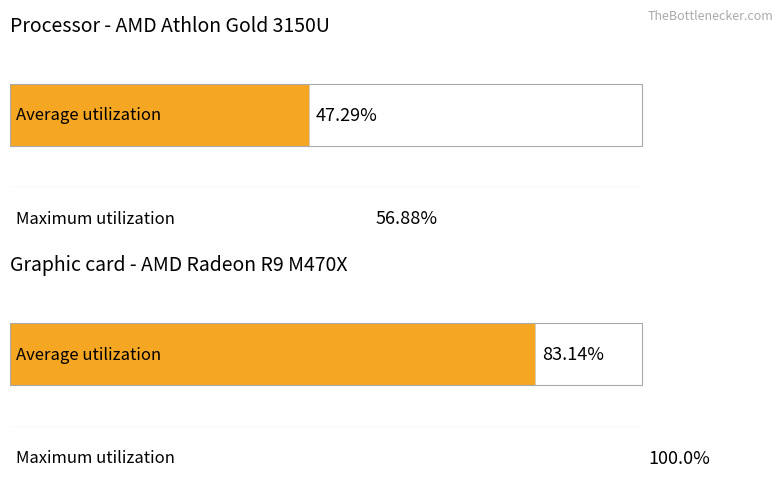

Which series has the largest range (max minus min)?

Average utilization